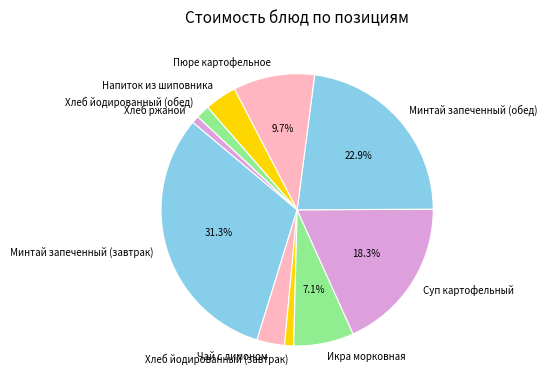

How many segments does this pie chart have?

10